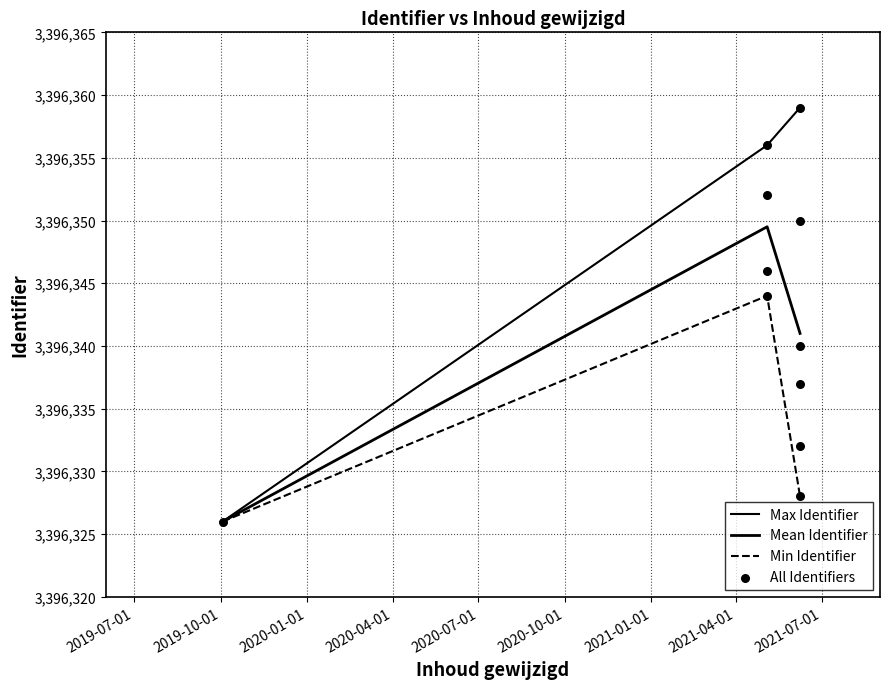

What is the change in value from 2019-10-03 to 2021-05-04?

+23.5